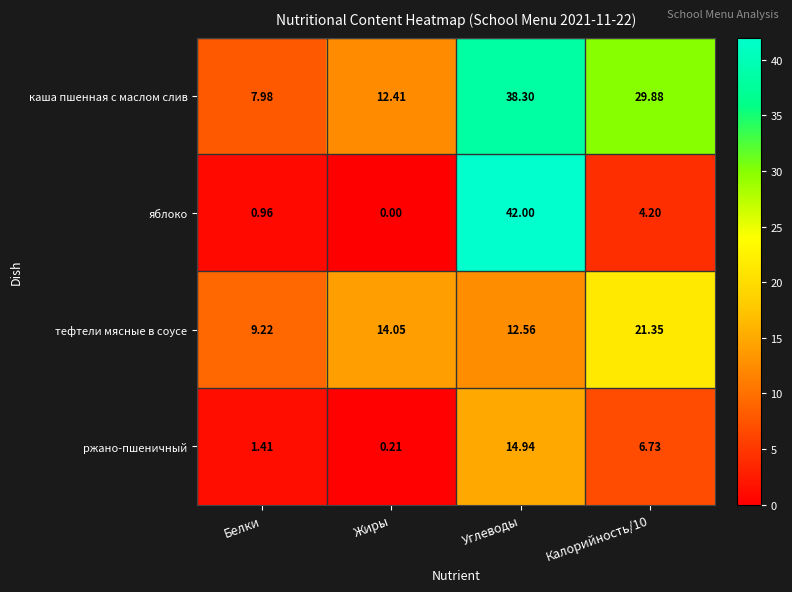

Which label corresponds to the largest value in the chart?

Углеводы